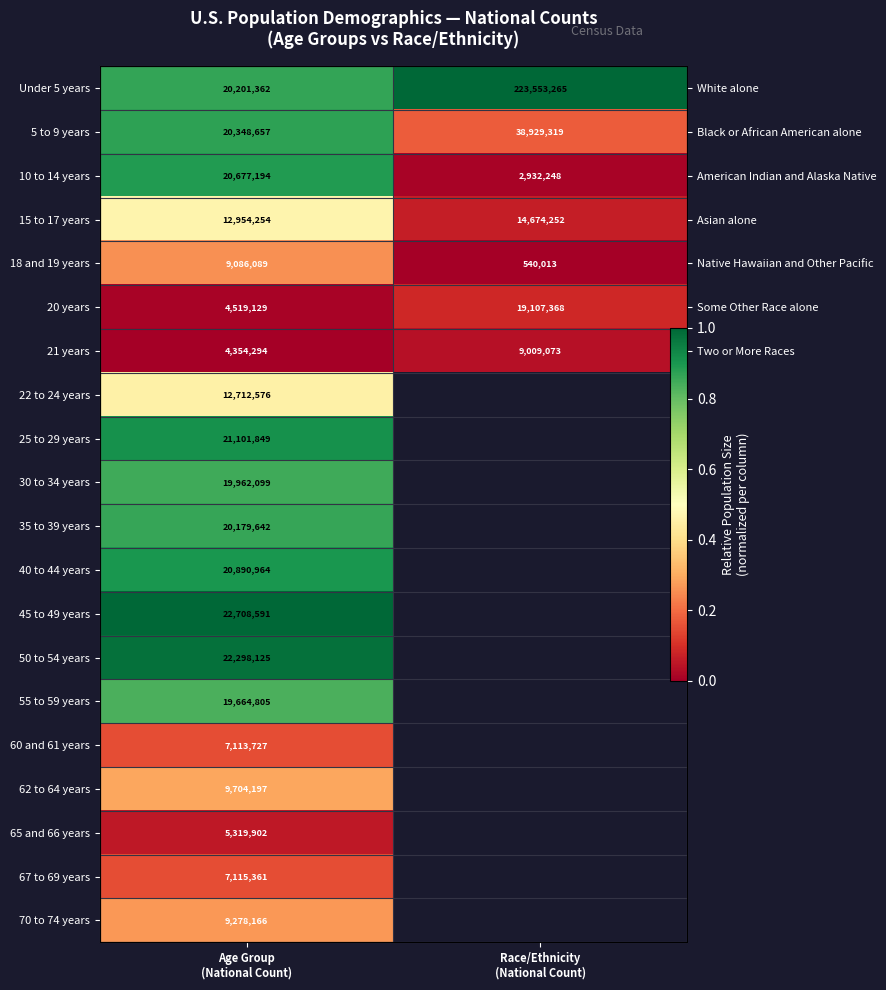

Rank the series by their maximum value, from lowest to highest.

21 years, 65 and 66 years, 20 years, 60 and 61 years, 67 to 69 years, 18 and 19 years, 70 to 74 years, 62 to 64 years, 22 to 24 years, 15 to 17 years, 55 to 59 years, 30 to 34 years, 35 to 39 years, 5 to 9 years, 10 to 14 years, 40 to 44 years, 25 to 29 years, 50 to 54 years, Under 5 years, 45 to 49 years